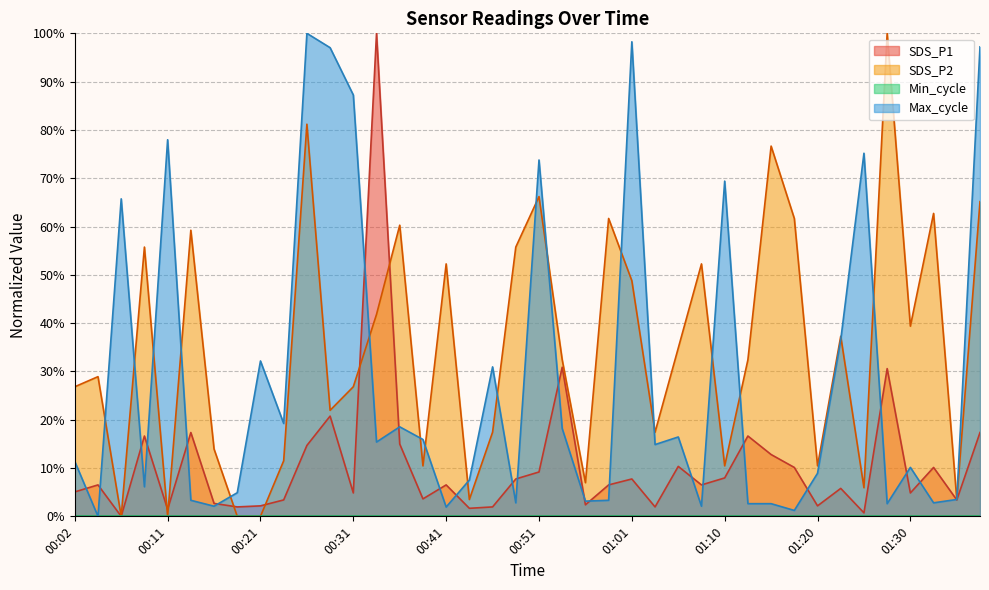

What is the spread (max minus min) of values at 01:38?

79.8